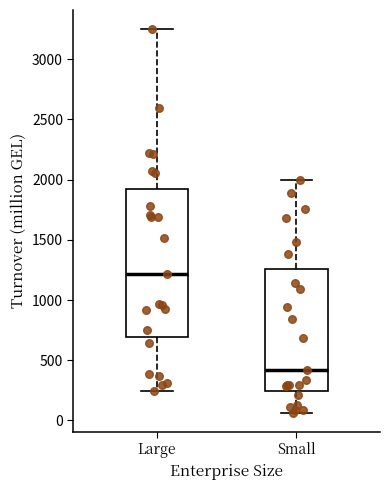

Where does the upper whisker of the box for Small end on the y-axis? The values are not printed on the chart, so give them approximately, as read against the axis.

2000